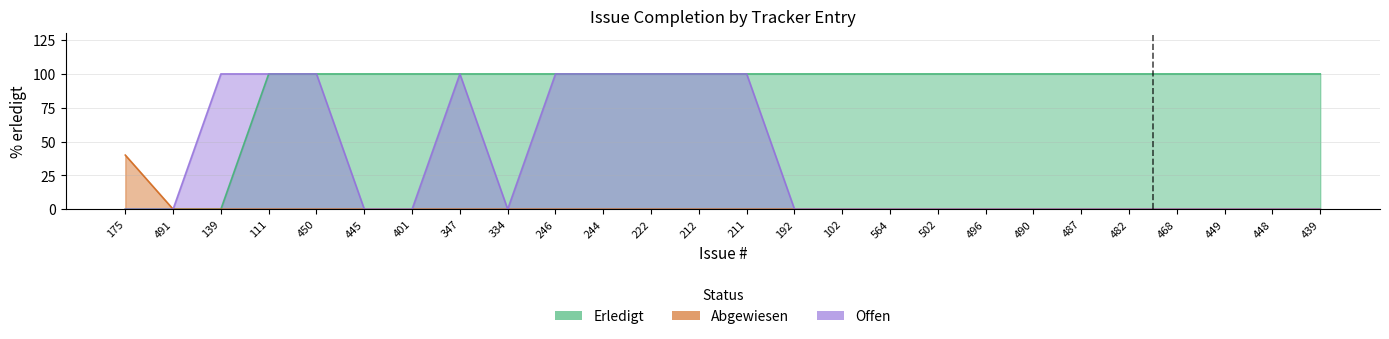

Is the value of Abgewiesen at 111 greater than the value of Offen at 449?

No